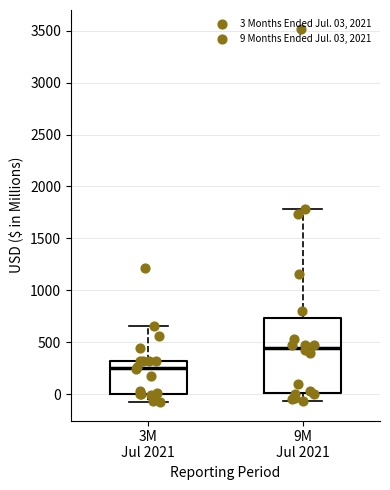

Reading left to right, read every box against the y-axis: the position of its median line, the range the box covers, and the ends of its whiskers. The values are not printed on the chart, so give them approximately, as read against the axis.

3M Jul 2021: median 250, box 0 to 300, whiskers -50 to 650
9M Jul 2021: median 450, box 0 to 750, whiskers -50 to 1800